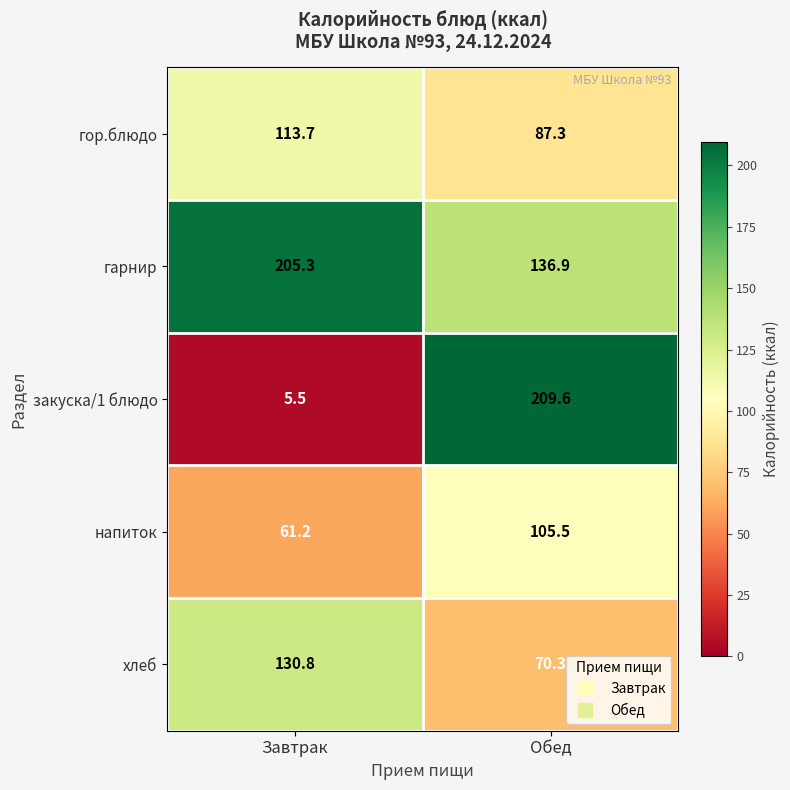

How many data points does each series have?

2